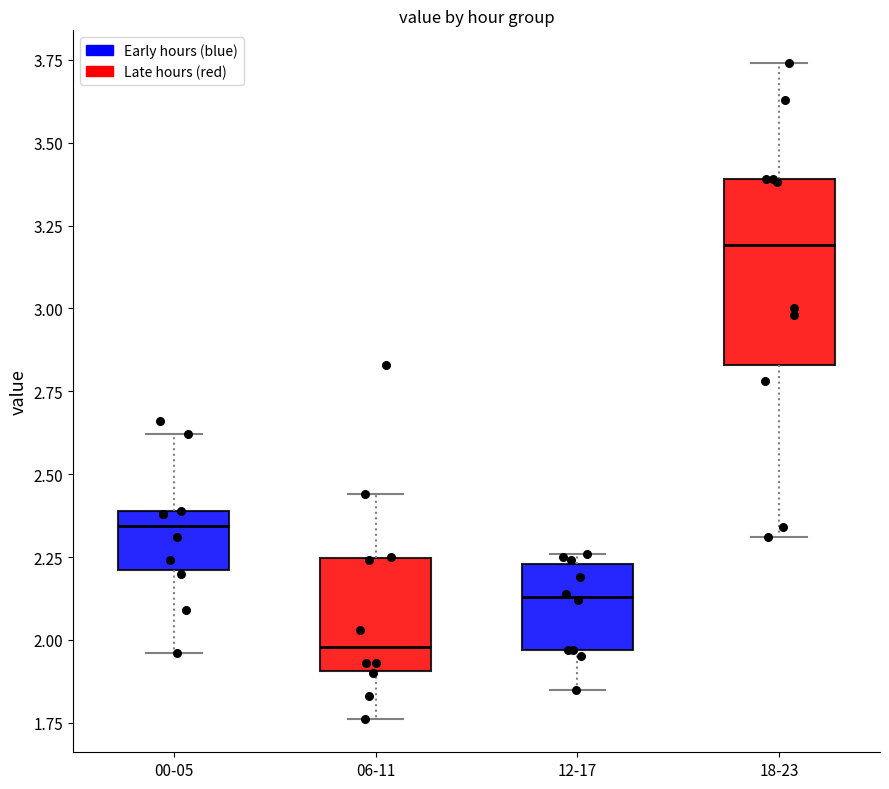

Which box has the highest median line?

18-23